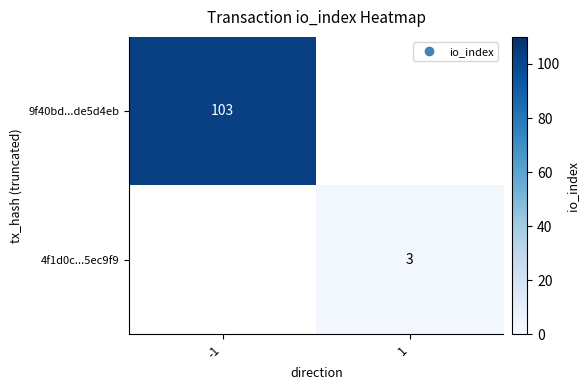

Which series has the largest range (max minus min)?

9f40bd...de5d4eb